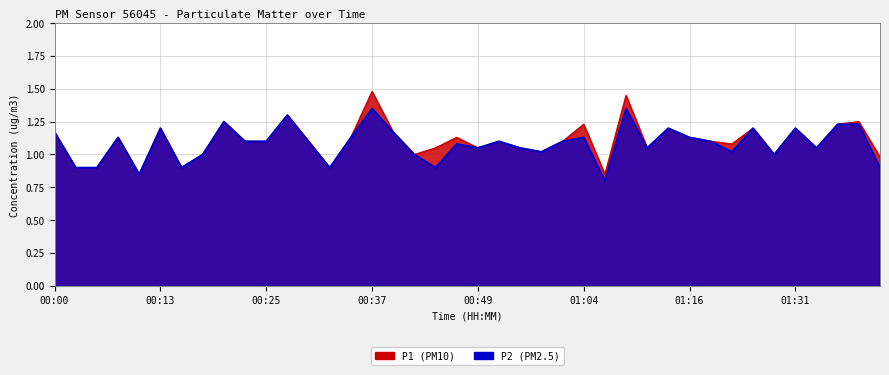

What is the greatest value displayed?

1.5